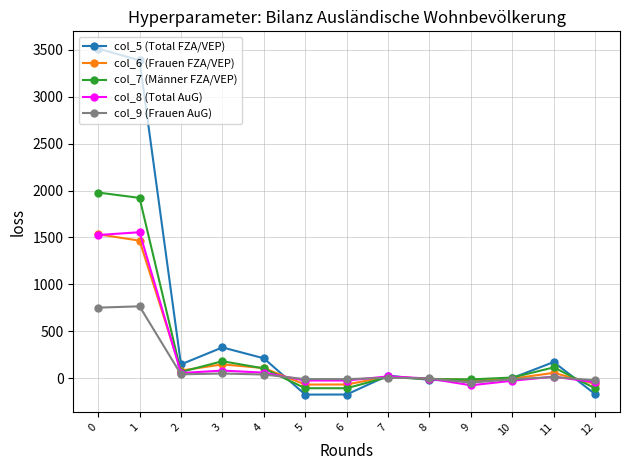

Is the value of col_5 (Total FZA/VEP) at 0 greater than the value of col_8 (Total AuG) at 10?

Yes